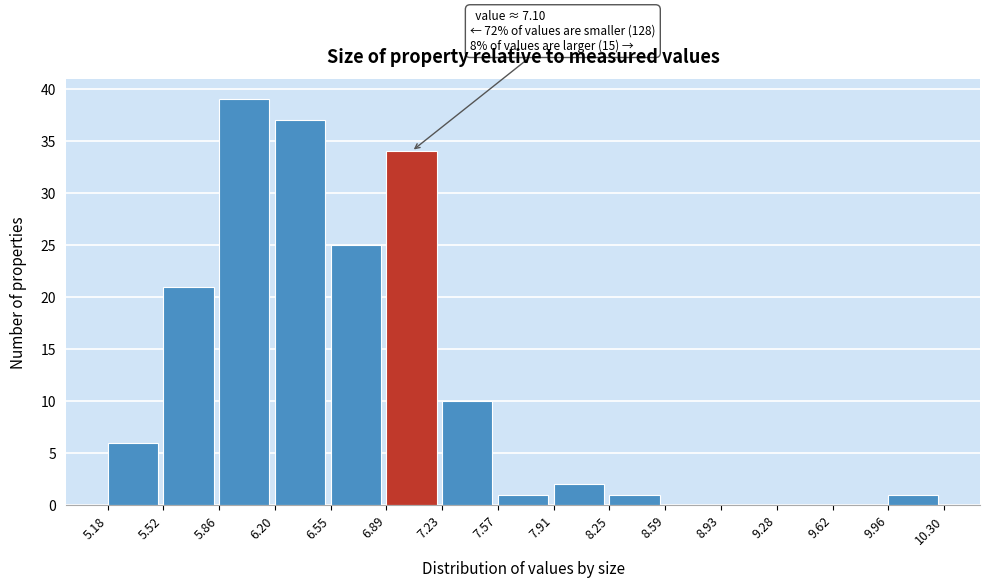

Which range on the x-axis has the tallest bar?

5.86 to 6.20